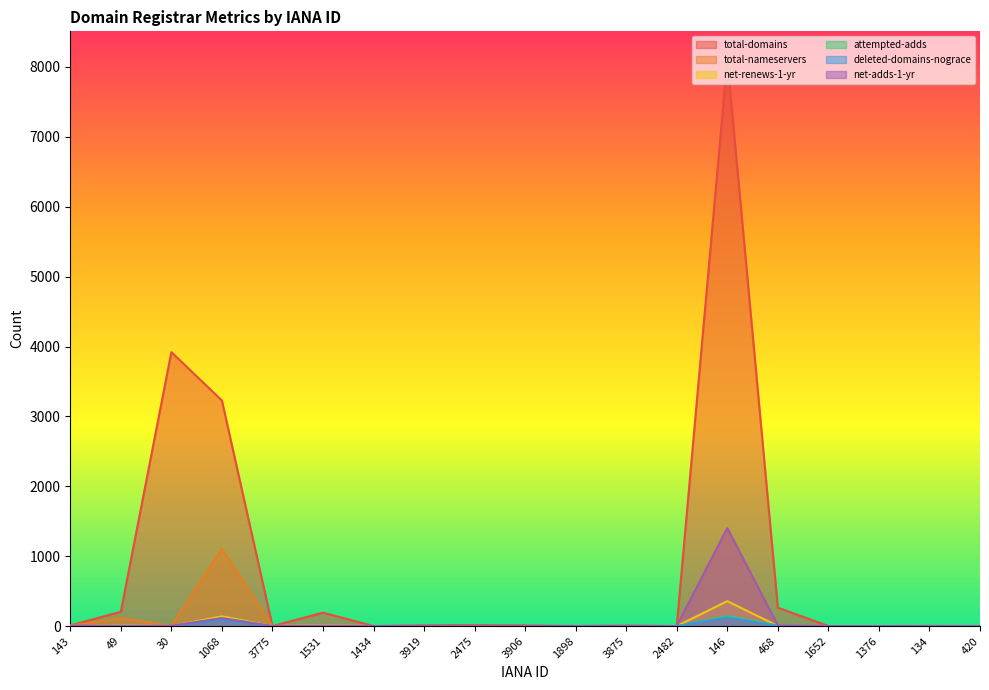

Does the chart have visible grid lines?

No